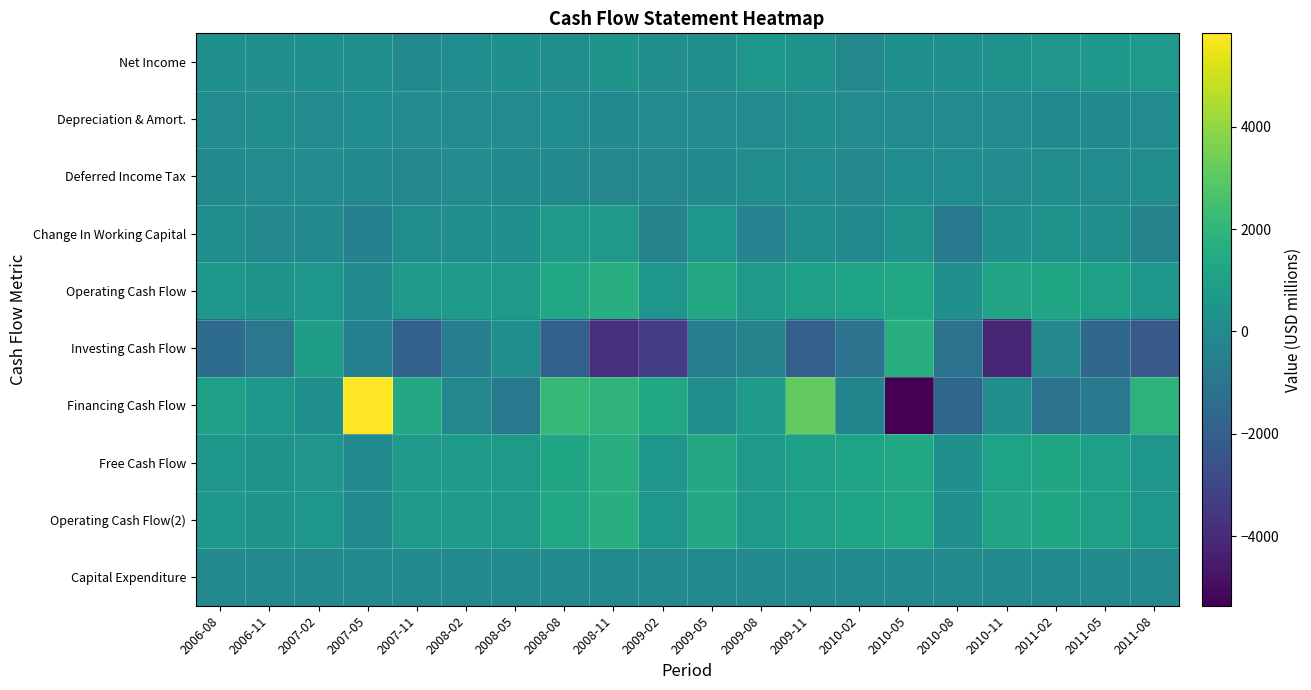

At 2007-02, list the series in order from largest to smallest.

Investing Cash Flow, Operating Cash Flow, Operating Cash Flow(2), Free Cash Flow, Financing Cash Flow, Net Income, Depreciation & Amort., Deferred Income Tax, Change In Working Capital, Capital Expenditure